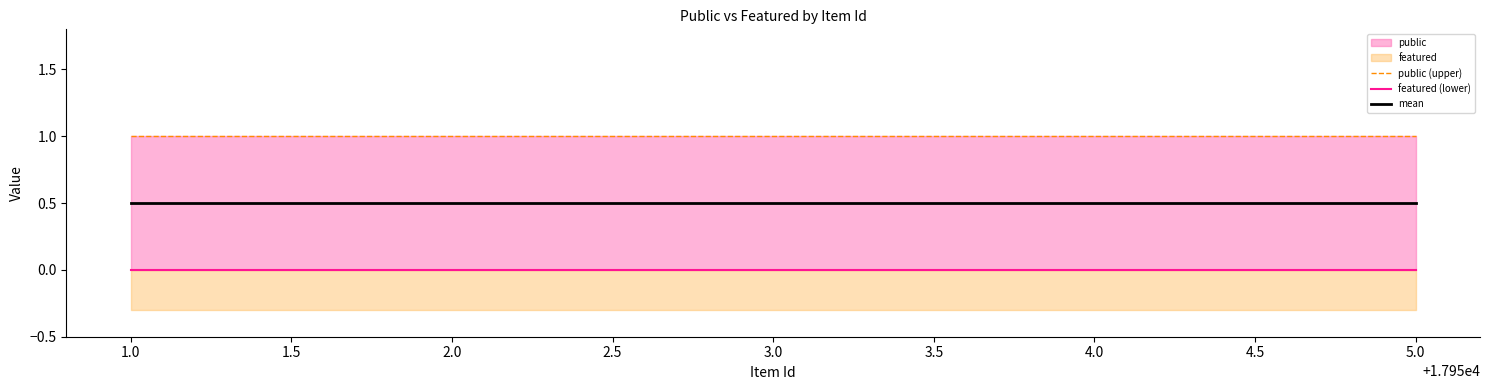

True or false: mean has a value of 0.2 at 5.0.

False